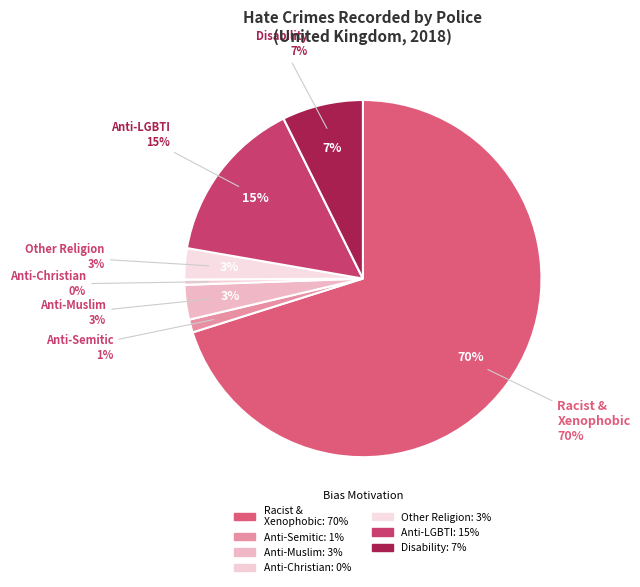

Do Anti-Muslim hate crime and Anti-Christian hate crime together represent more than half of the pie?

No